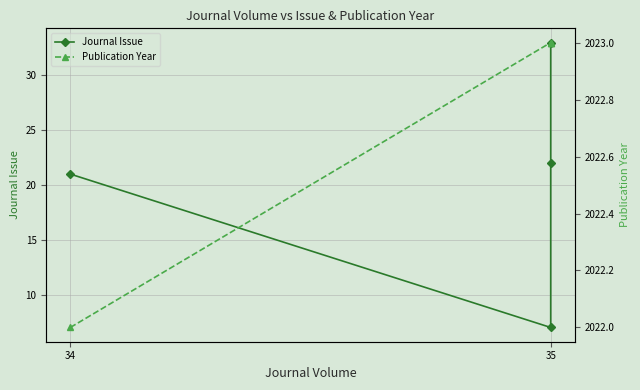

Is the value of Journal Issue at 35 greater than the value of Publication Year at 35?

No